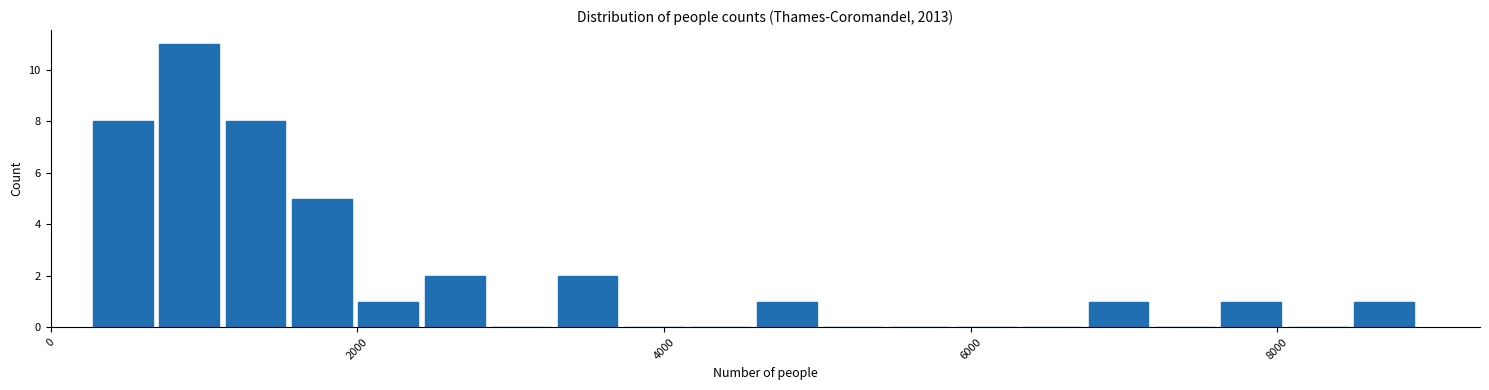

Read against the x-axis, roughly where is the centre of the tallest bar?

1000